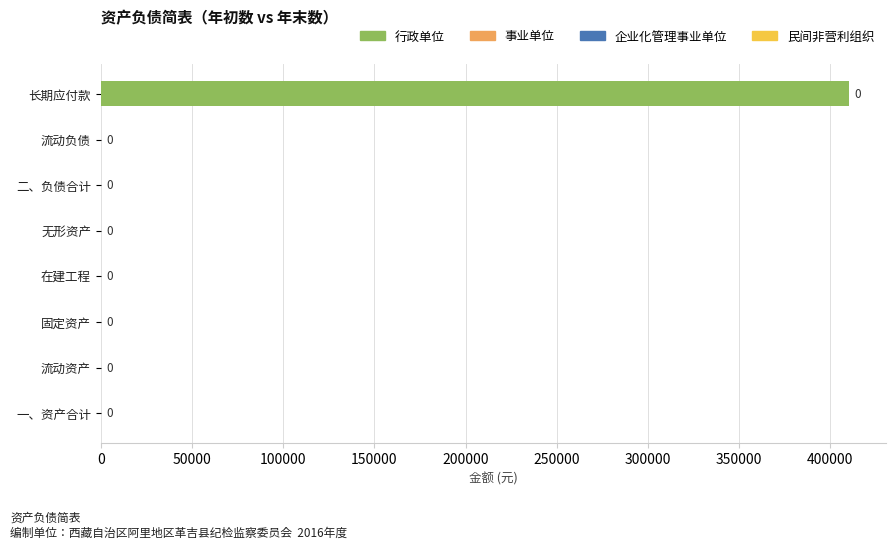

Which label corresponds to the largest value in the chart?

长期应付款